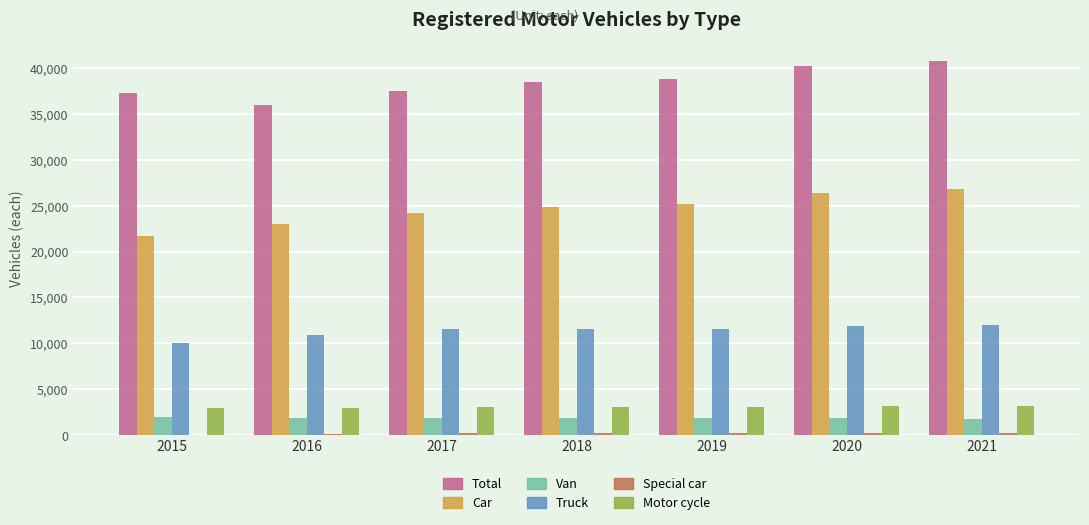

Which series has the largest range (max minus min)?

Car